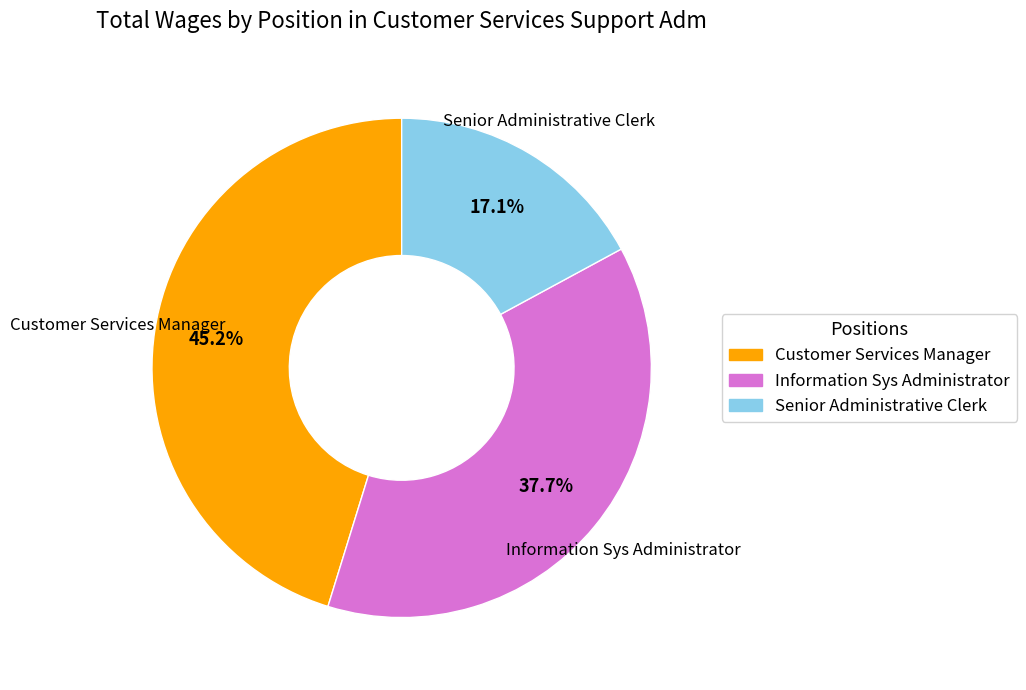

To the nearest percent, what is the combined percentage of Information Sys Administrator and Senior Administrative Clerk?

55%